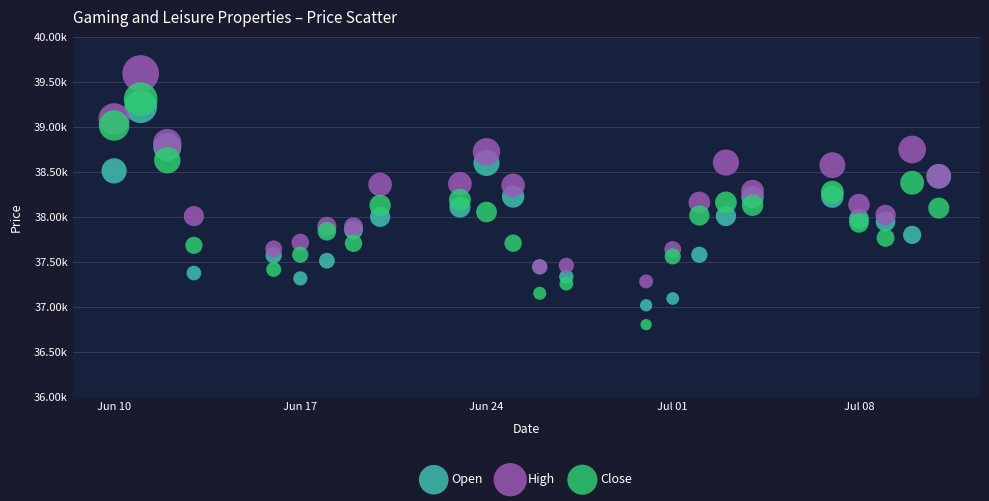

Which series reaches the minimum Y coordinate?

Close